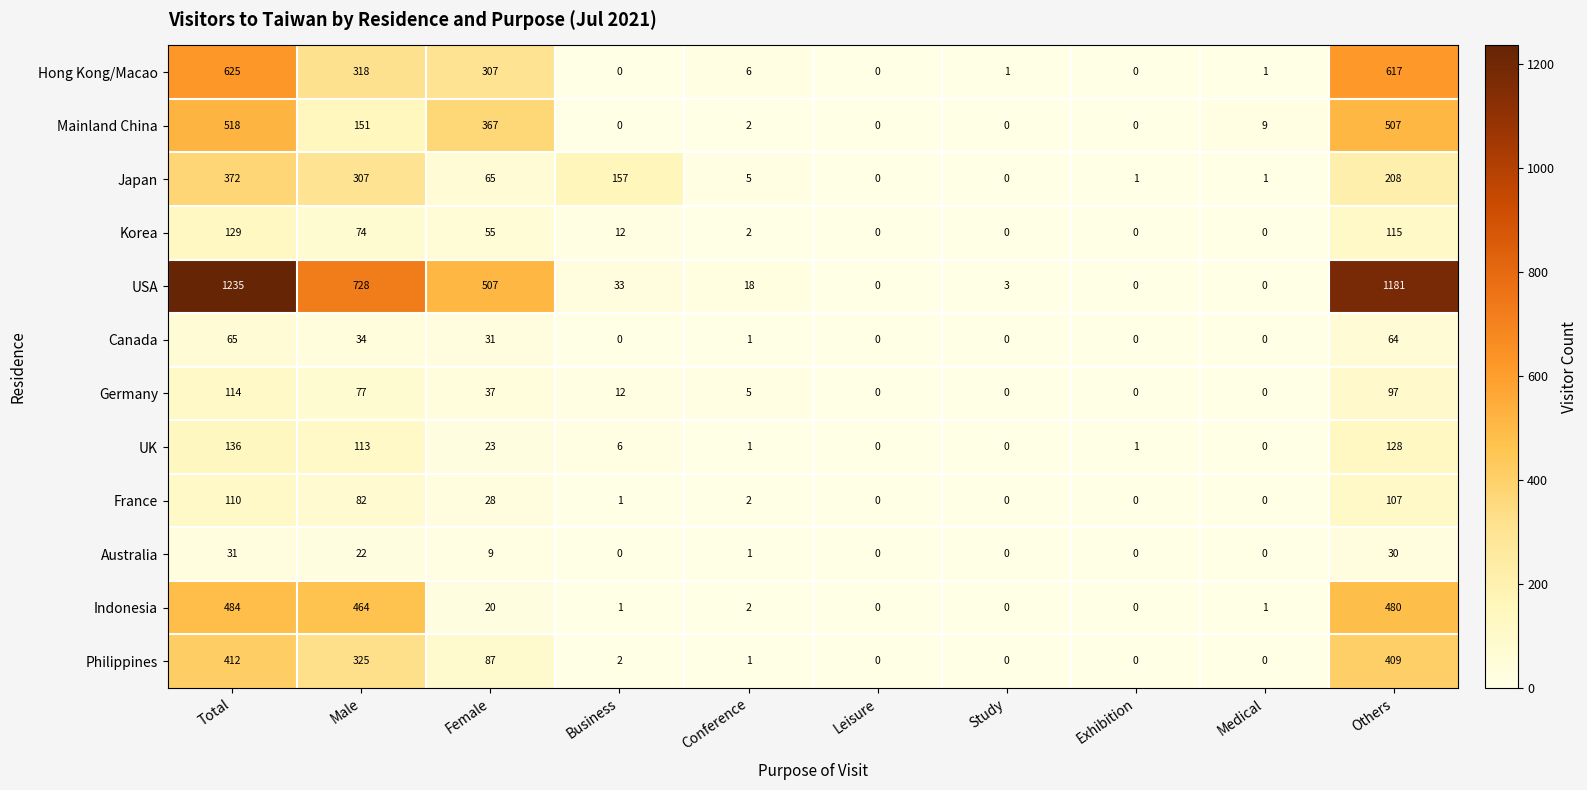

At which label does Korea reach its peak?

Total